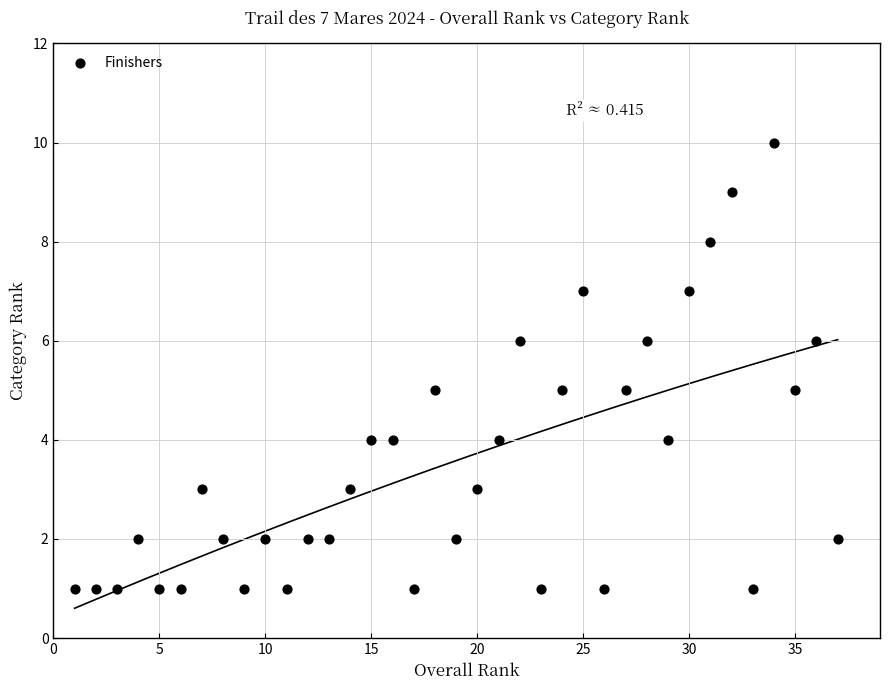

What is the range of X values (max minus min)?

36